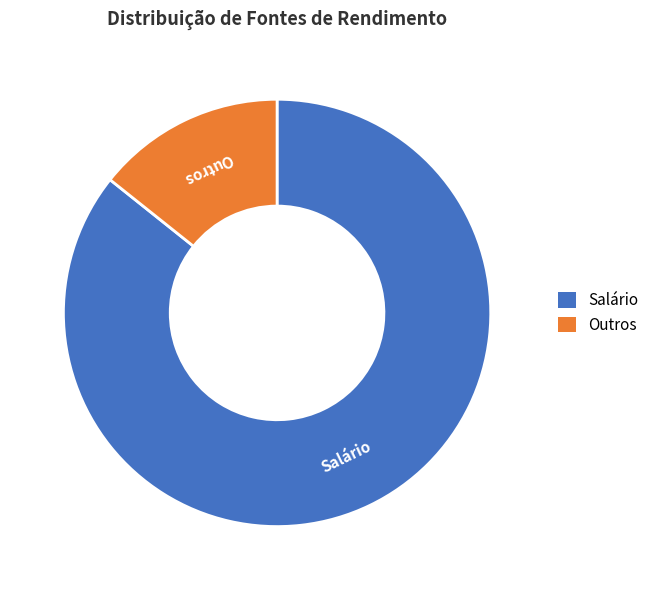

Count the number of slices in the pie.

2